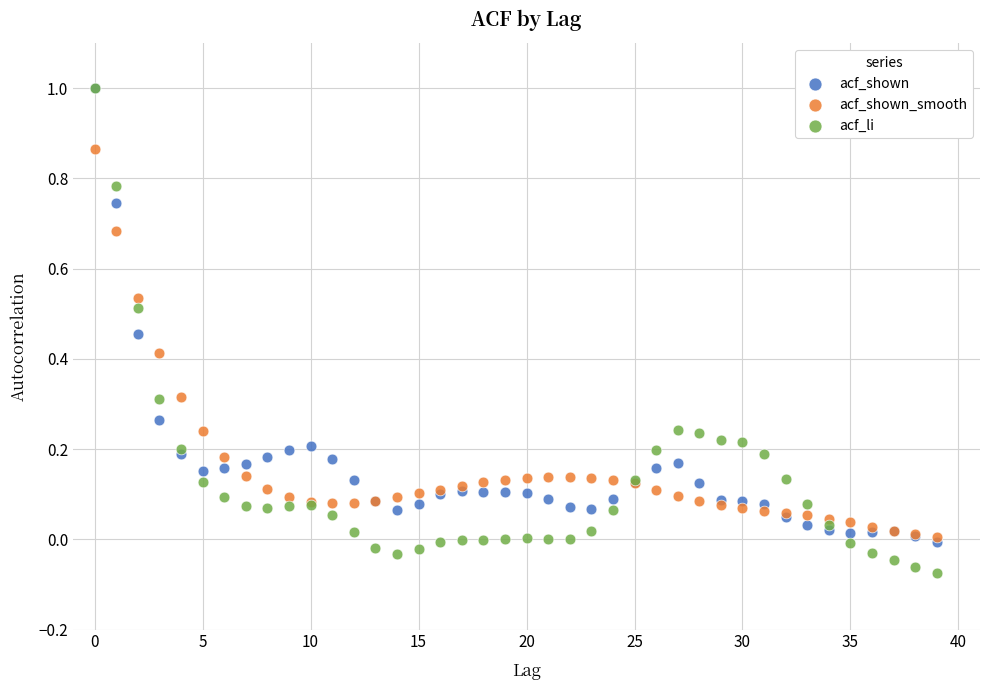

What are all the series names shown in the legend?

acf_shown, acf_shown_smooth, acf_li